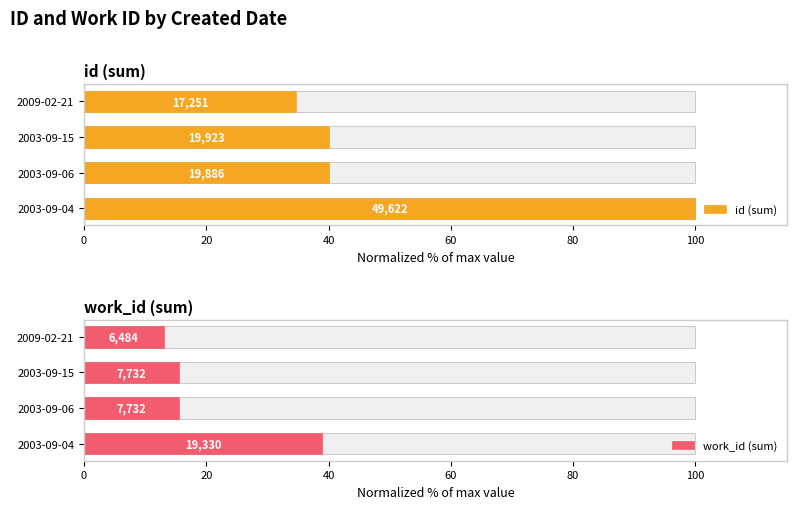

Which series changed the most between 2003-09-06 and 2003-09-15?

id (sum)